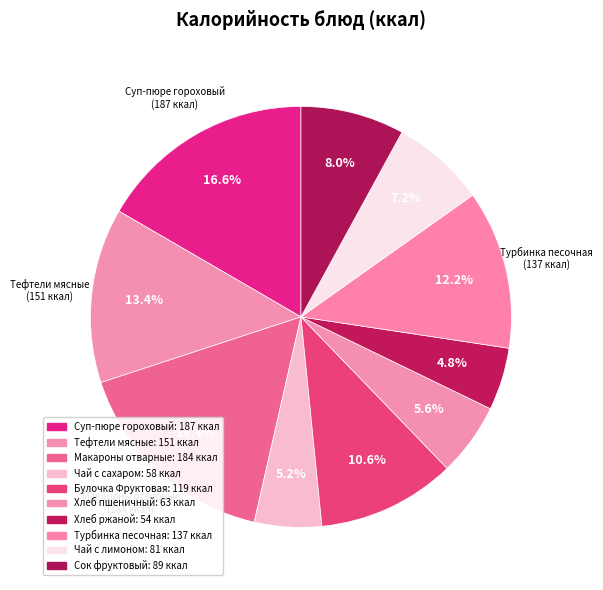

Rank the categories by value from lowest to highest.

Хлеб ржаной, Чай с сахаром, Хлеб пшеничный, Чай с лимоном, Сок фруктовый, Булочка Фруктовая, Турбинка песочная, Тефтели мясные, Макароны отварные, Суп-пюре гороховый